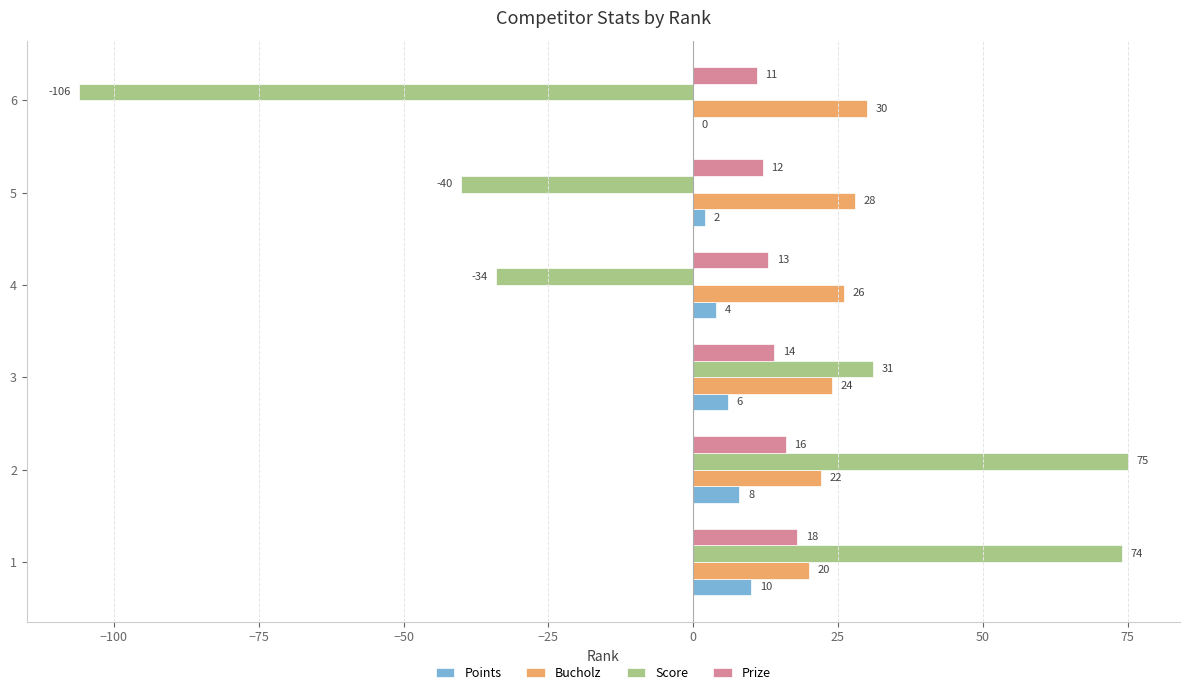

At which category does the chart reach its peak across all series?

2